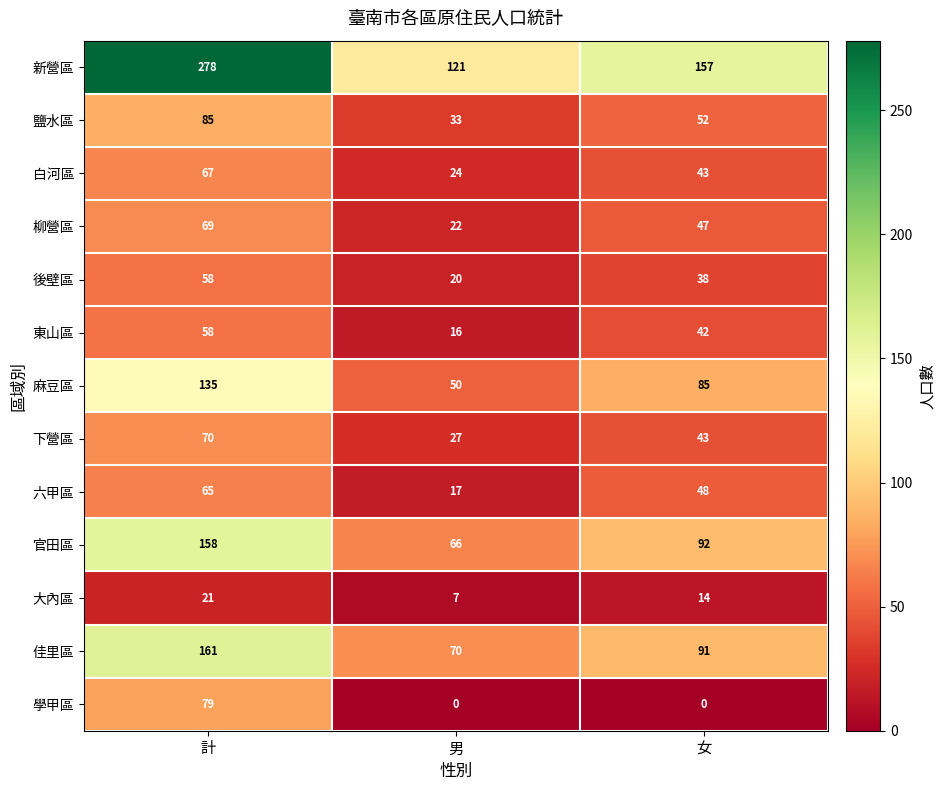

How many categories are shown in the chart?

3